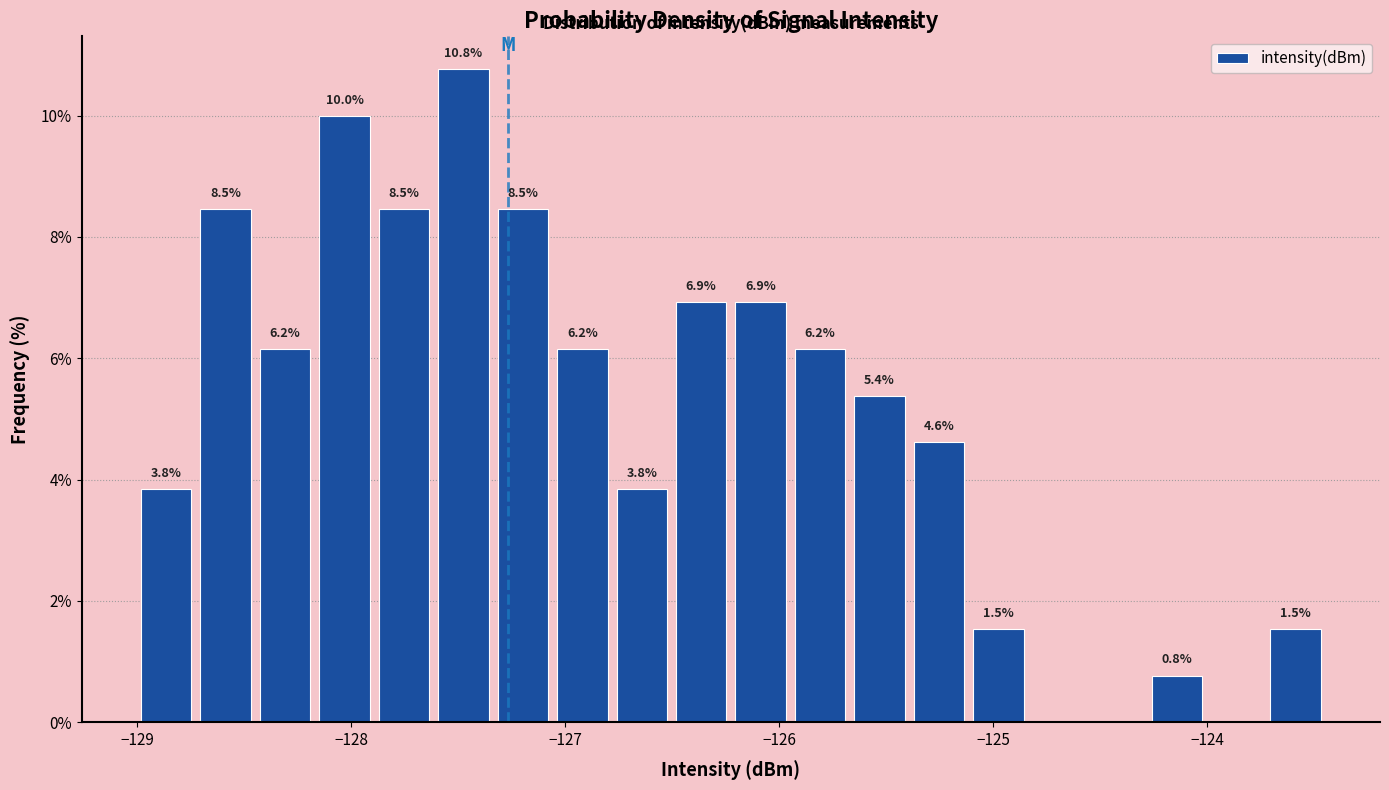

Around what value on the x-axis is the tallest bar? Give the approximate position of its centre, as read against the axis.

-127.5